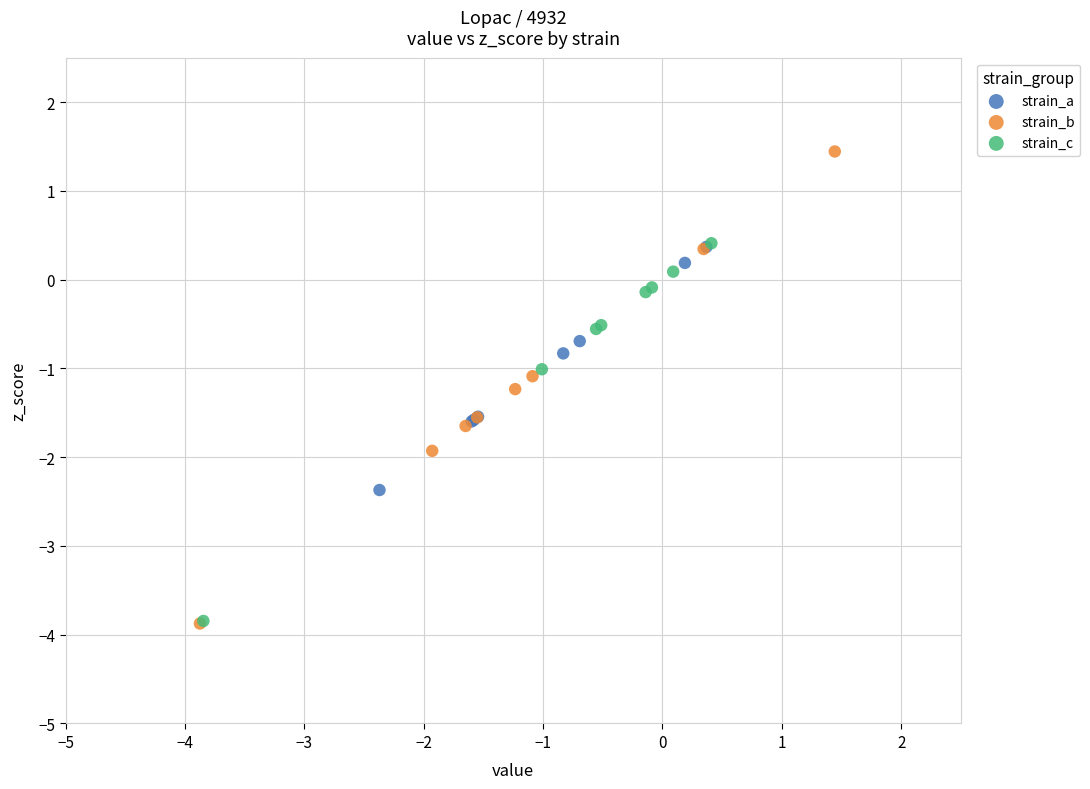

Which series has the largest Y range (max minus min)?

strain_b